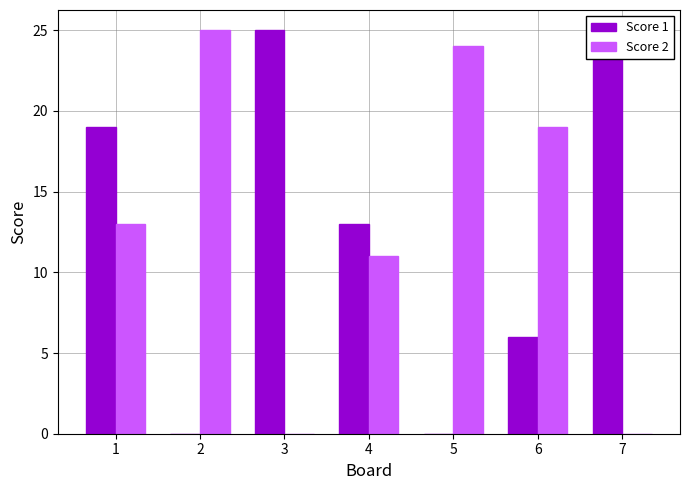

How many positive values does the Score 1 series have?

5